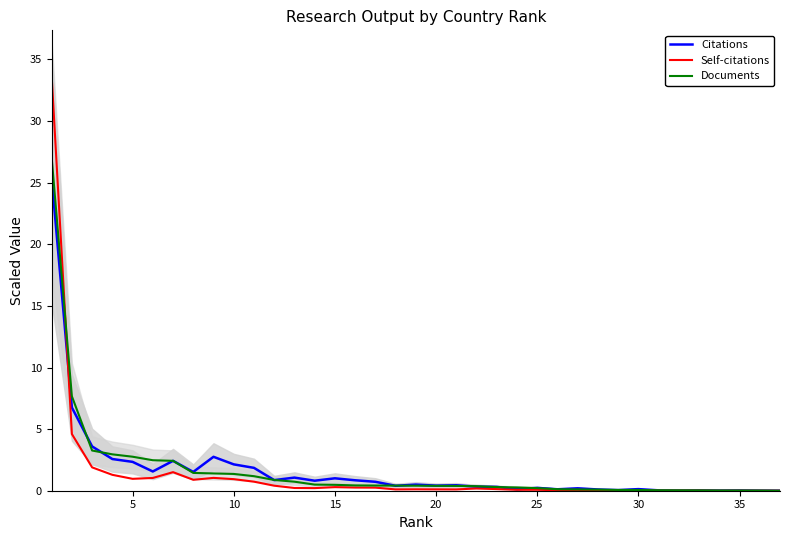

Reading left to right, transcribe all the data shown in this chart.

Citations: 25.4	6.8	3.6	2.6	2.3	1.6	2.4	1.5	2.8	2.1	1.9	0.9	1.1	0.8	1.0	0.8	0.7	0.4	0.5	0.4	0.4	0.3	0.3	0.1	0.2	0.1	0.2	0.1	0.1	0.1	0.0	0.0	0.0	0.0	0.0	0.0	0.0
Self-citations: 33.7	4.6	1.9	1.3	1.0	1.0	1.5	0.9	1.0	0.9	0.7	0.4	0.2	0.2	0.3	0.3	0.3	0.1	0.1	0.1	0.1	0.2	0.1	0.1	0.1	0.0	0.1	0.0	0.0	0.0	0.0	0.0	0.0	0.0	0.0	0.0	0.0
Documents: 27.0	7.7	3.3	3.0	2.8	2.5	2.4	1.4	1.4	1.4	1.2	0.9	0.7	0.5	0.5	0.4	0.4	0.4	0.4	0.4	0.4	0.4	0.3	0.3	0.2	0.1	0.1	0.1	0.1	0.1	0.0	0.0	0.0	0.0	0.0	0.0	0.0